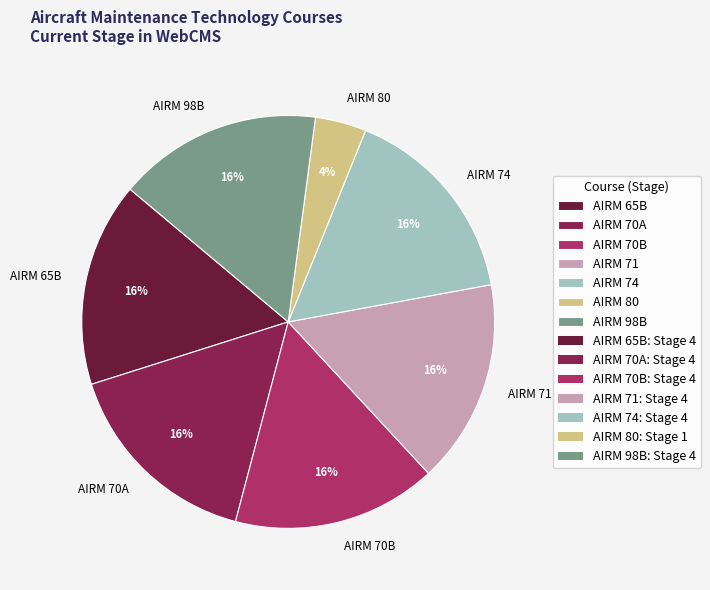

Which slice is the smallest?

AIRM 80